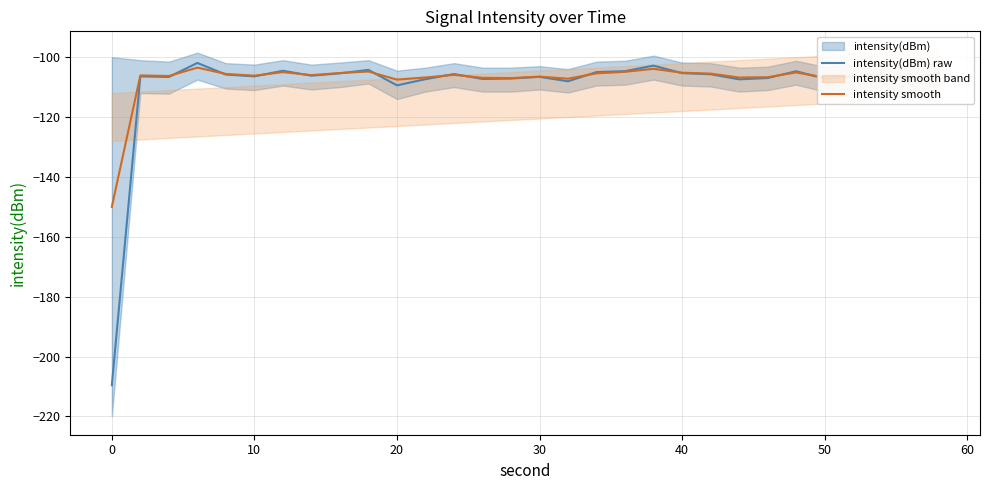

Is it true that intensity smooth equals -189.6 at 0?

False